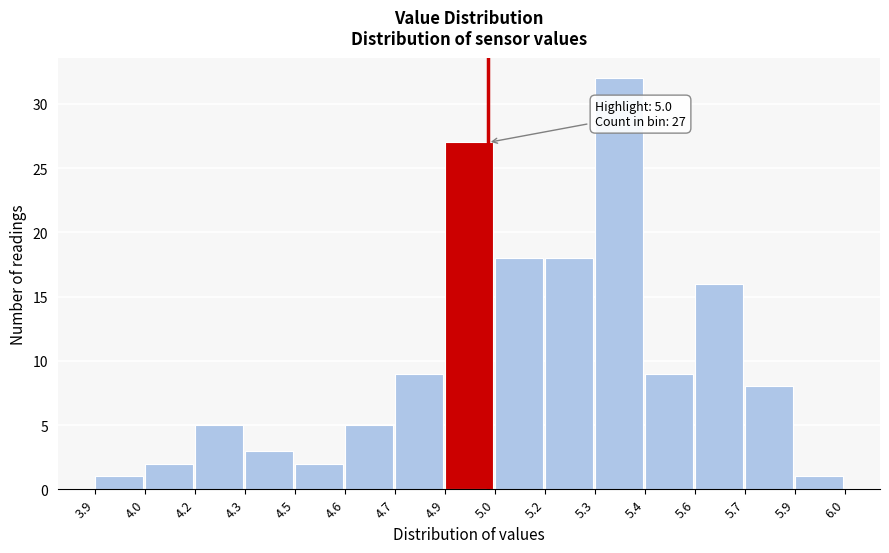

Reading left to right, transcribe all the data shown in this chart.

3.9=1	4.0=2	4.2=5	4.3=3	4.5=2	4.6=5	4.7=9	4.9=27	5.0=18	5.2=18	5.3=32	5.4=9	5.6=16	5.7=8	5.9=1